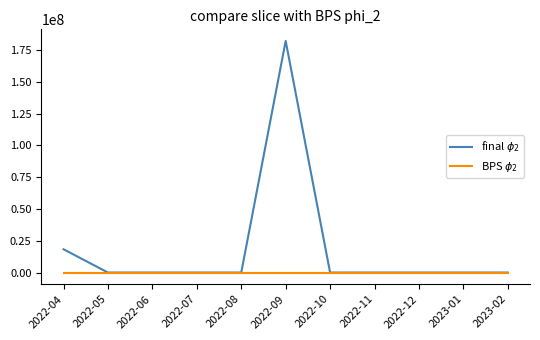

At which category is the sum across all series the highest?

2022-09